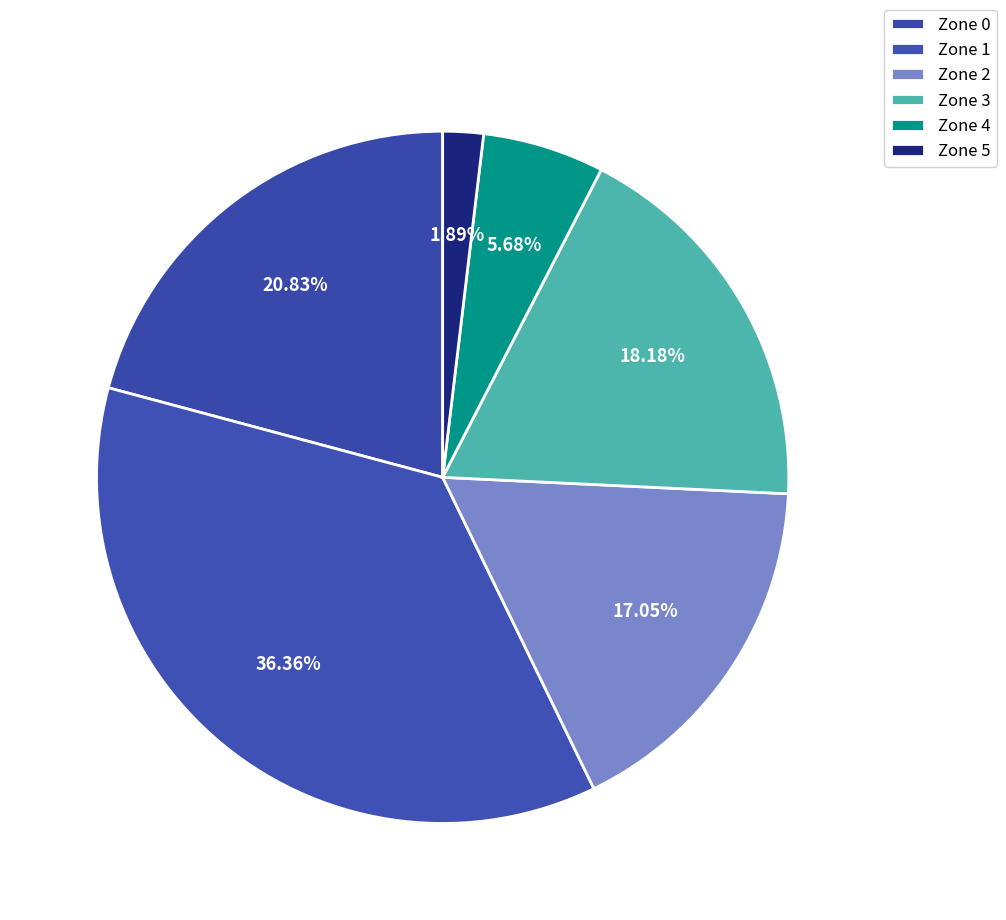

The Zone 3 slice represents 18% of the pie. True or false?

True